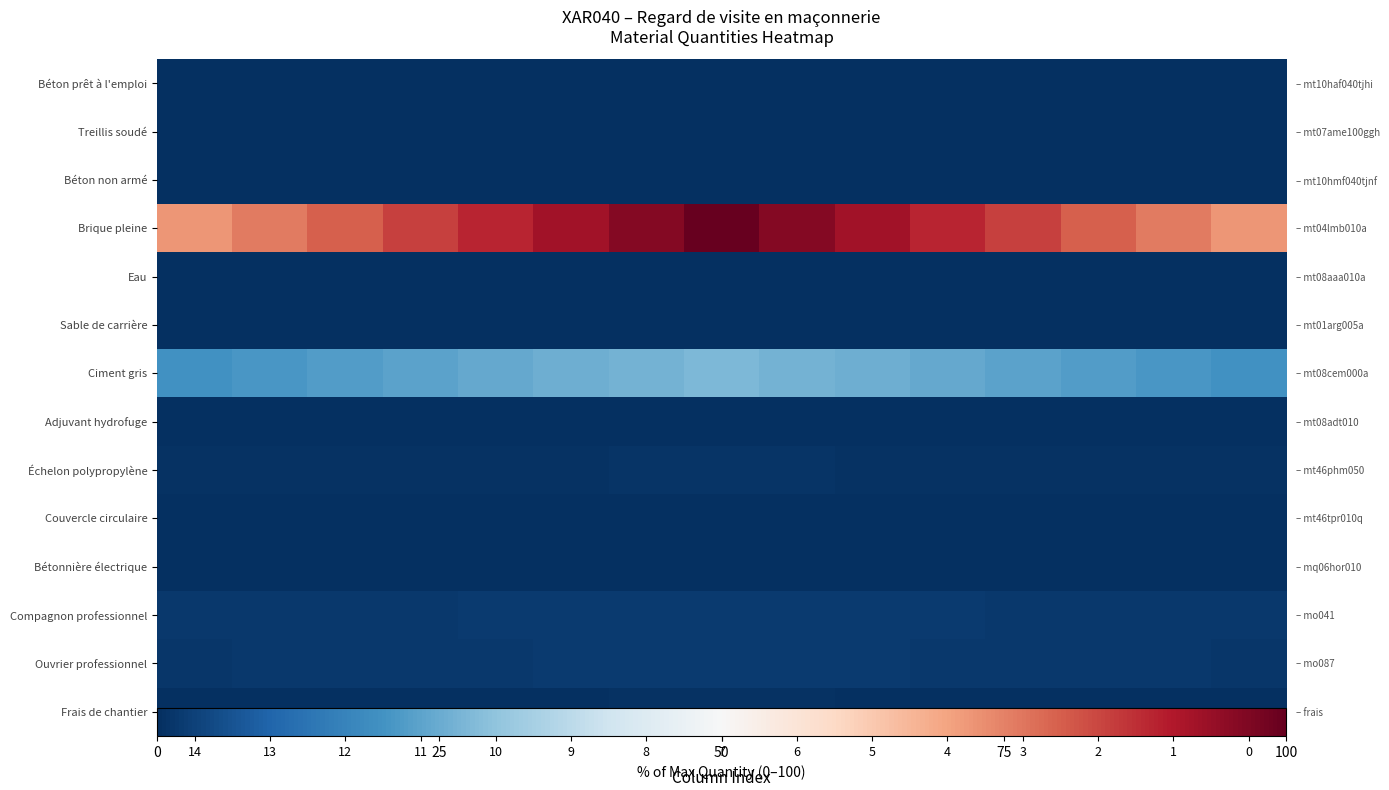

At which category is the sum across all series the highest?

7